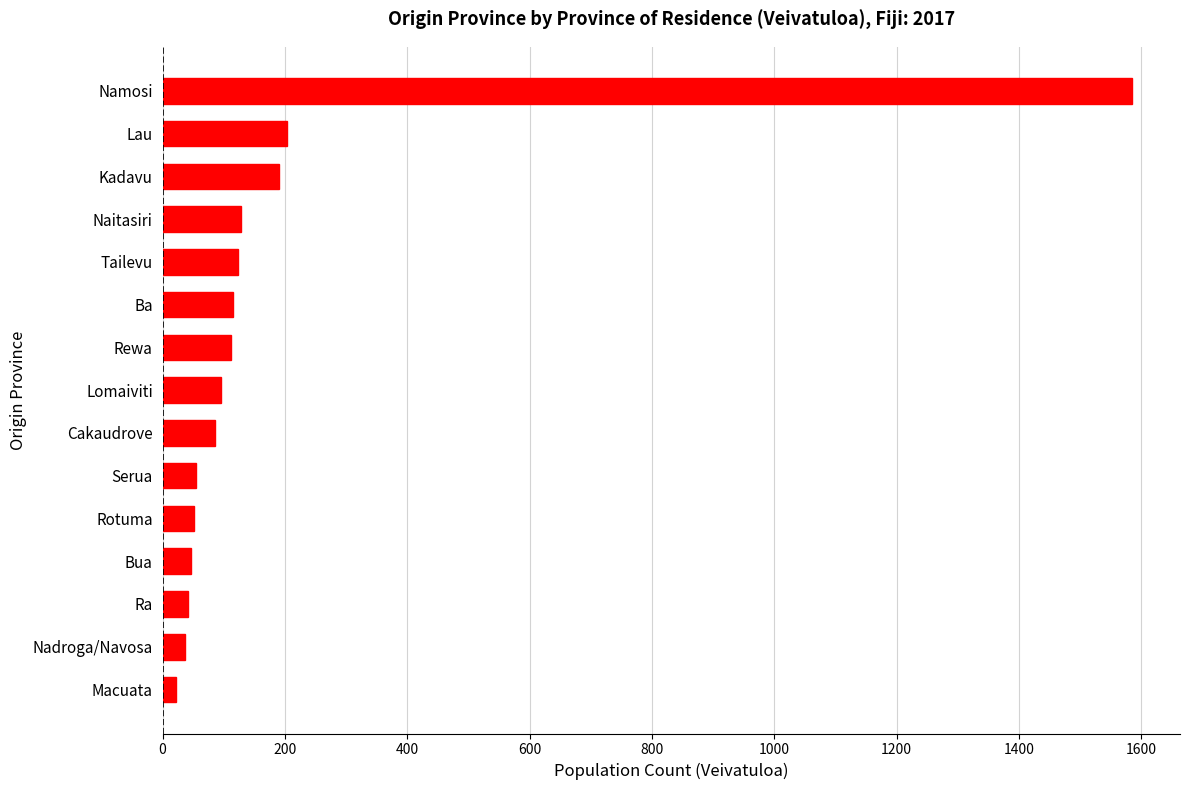

How many bars are there in total?

15